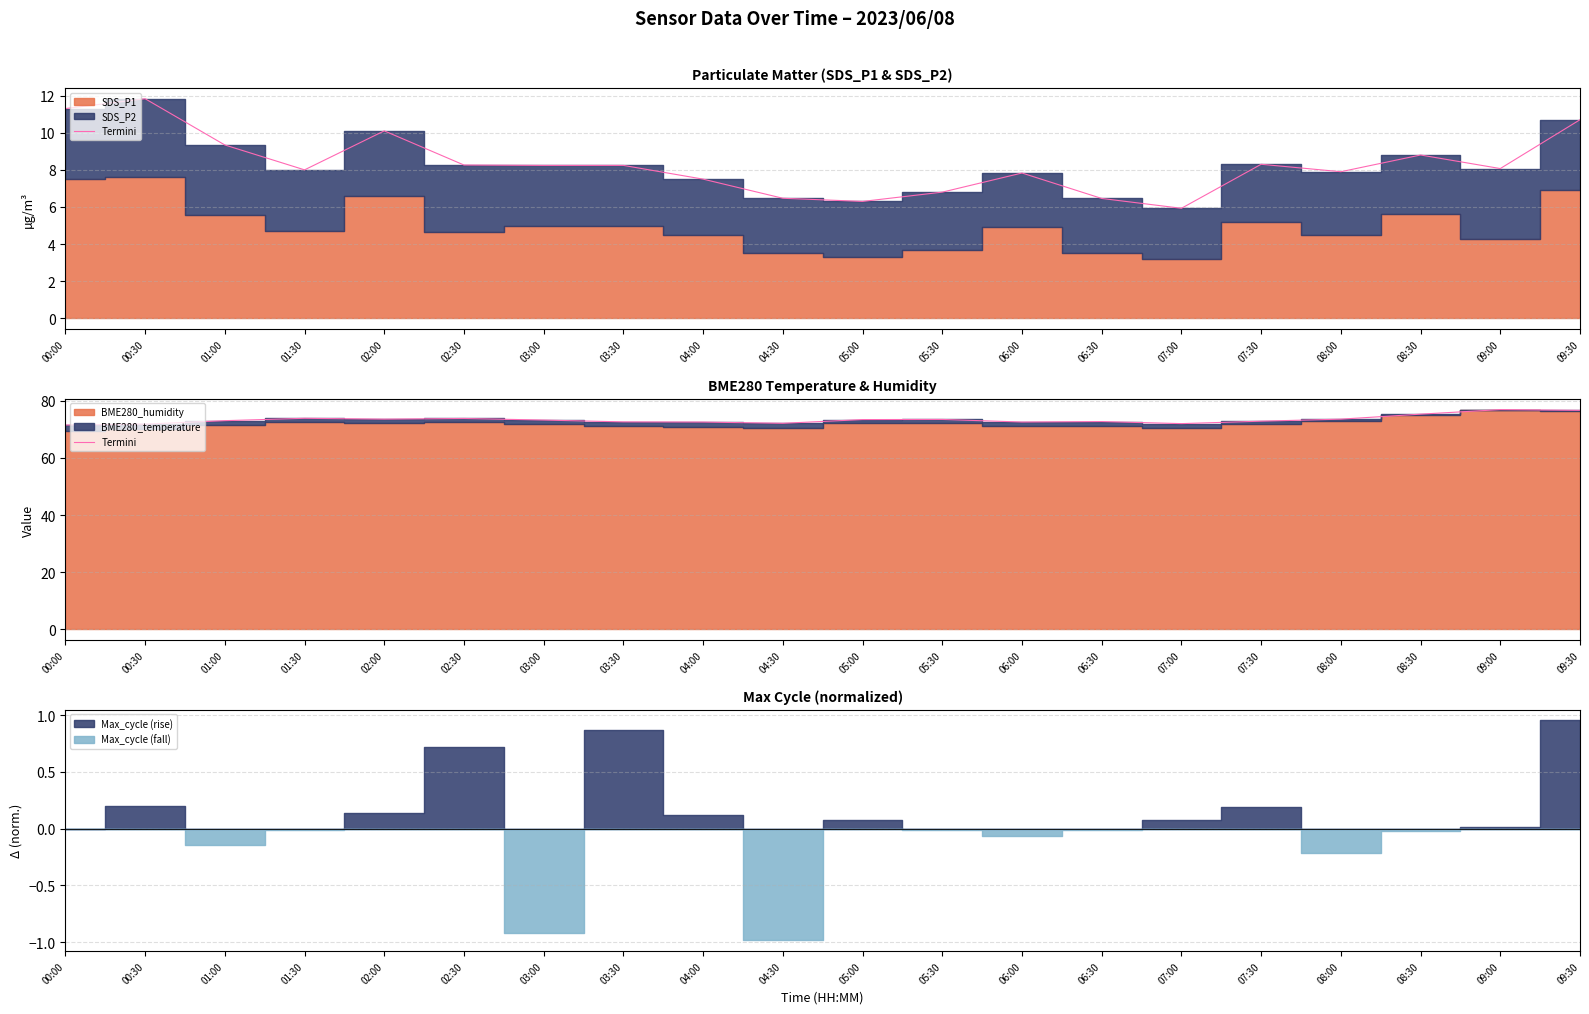

At which category does the data reach its first local peak?

01:30